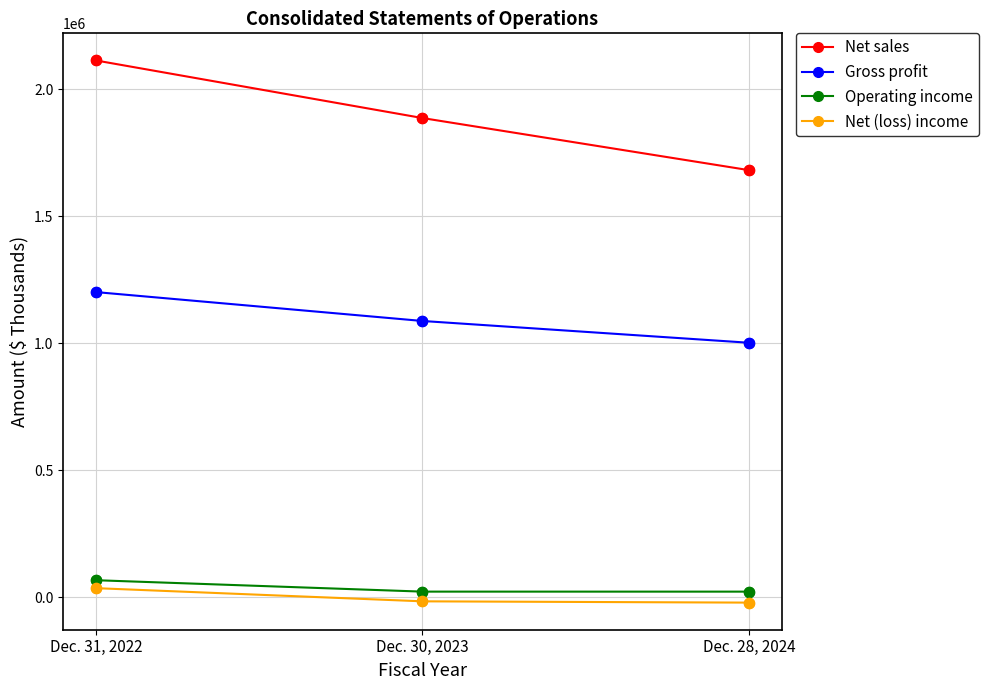

Which series has the widest spread of values?

Net sales